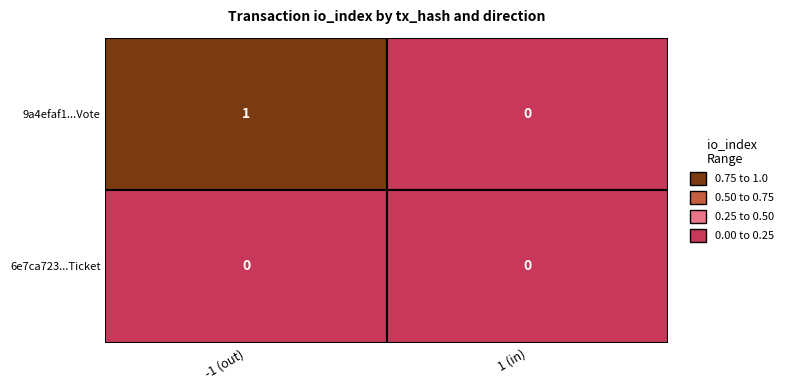

Which has a higher value, -1 or 1?

-1